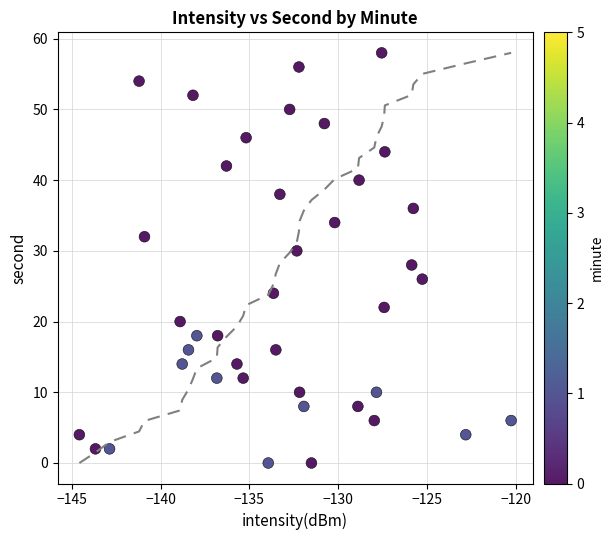

What is the range of Y values (max minus min)?

58